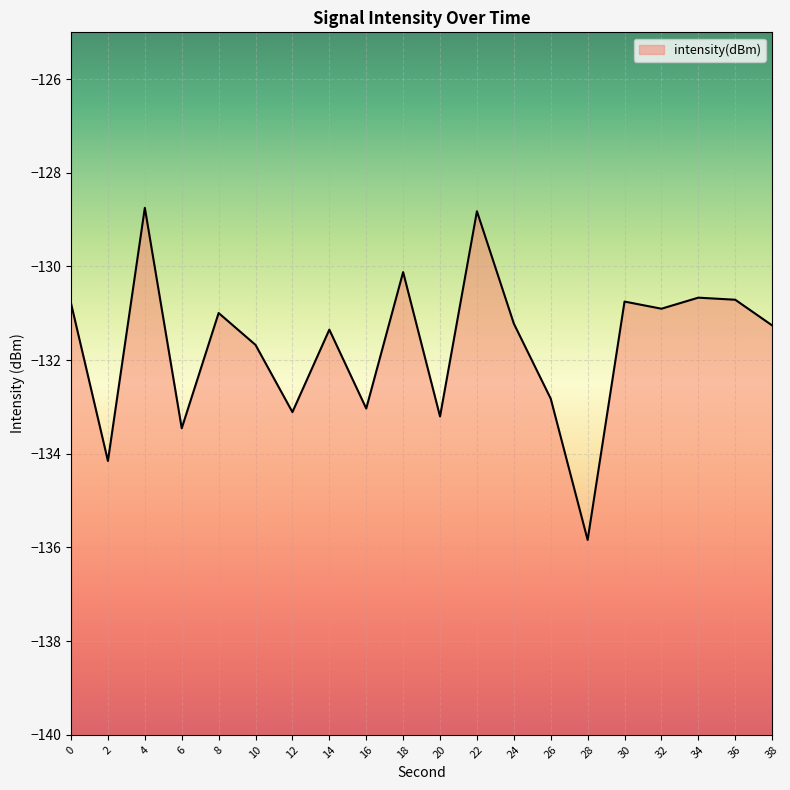

What is the difference between the maximum and minimum values?

7.1